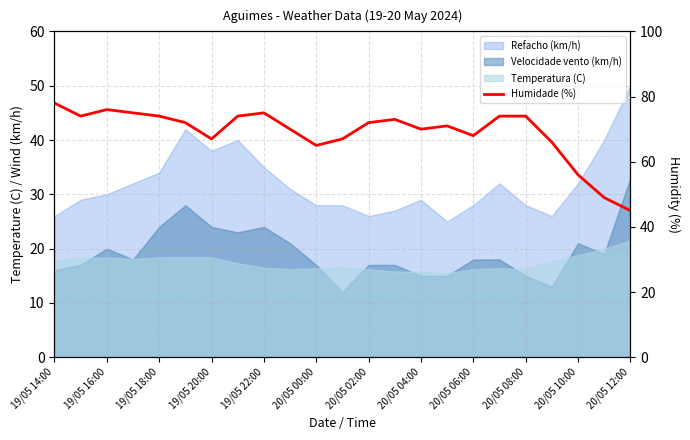

How many lines are shown in the chart?

1